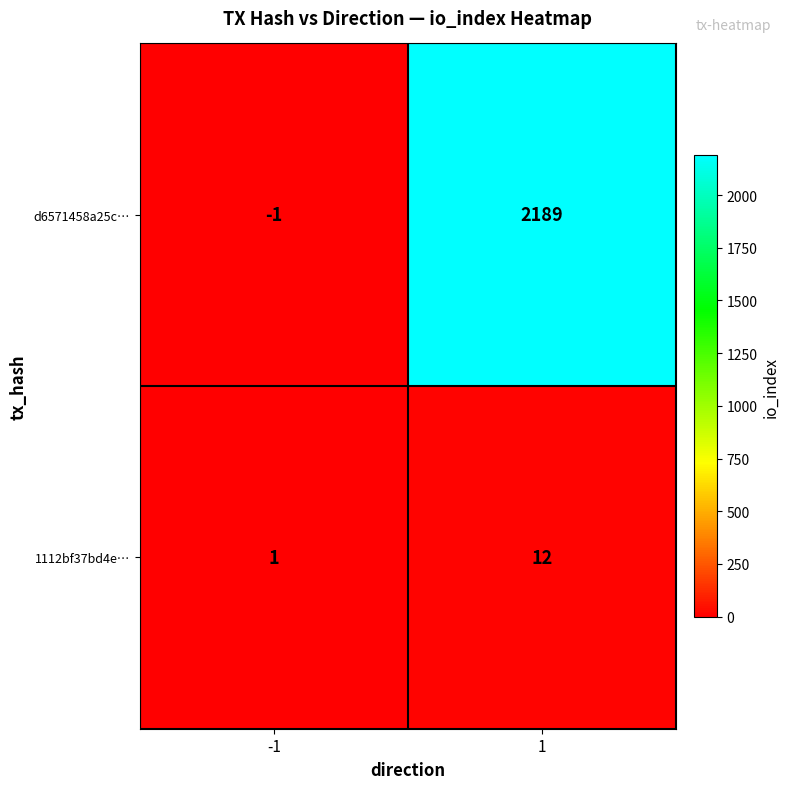

What is the spread (max minus min) of values at 1?

2177